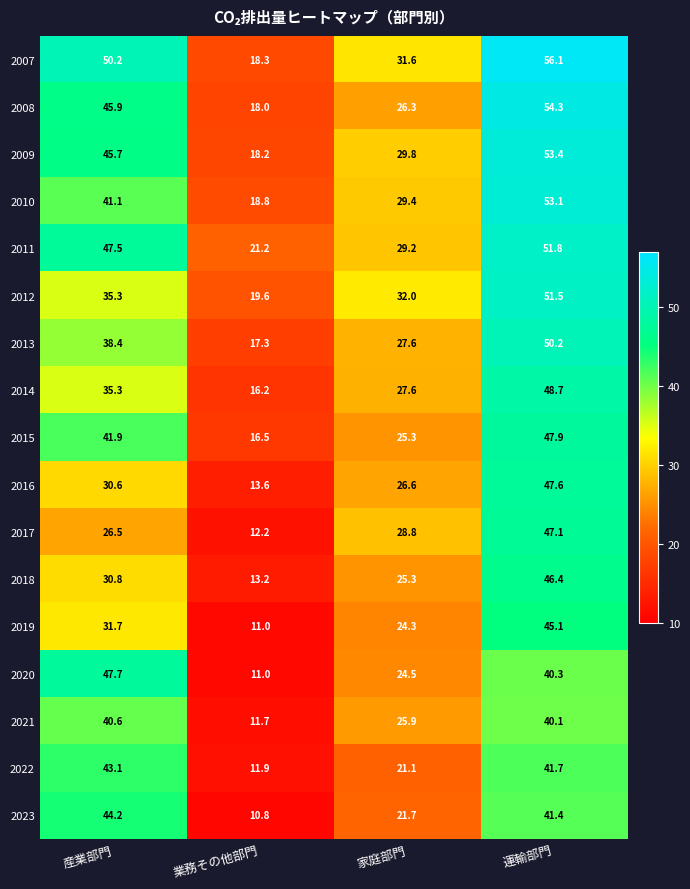

Where does the 2013 series first go above 38?

産業部門